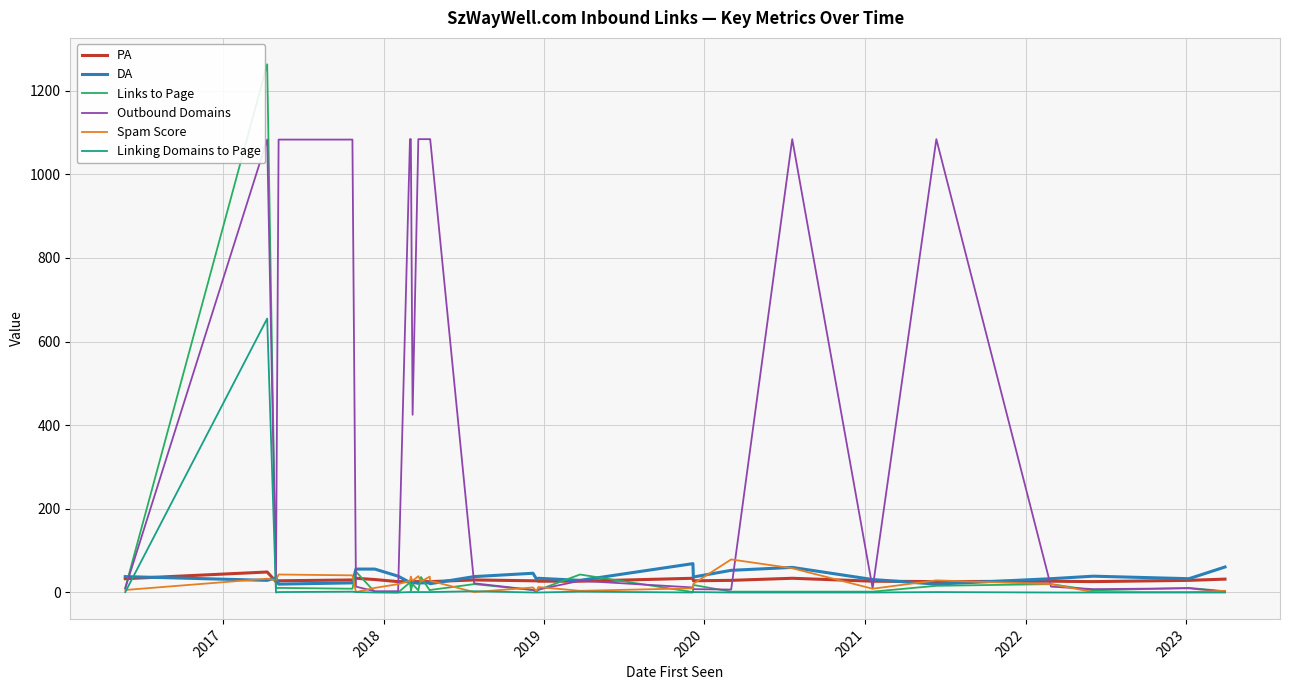

Where is the first local minimum for DA?

2017